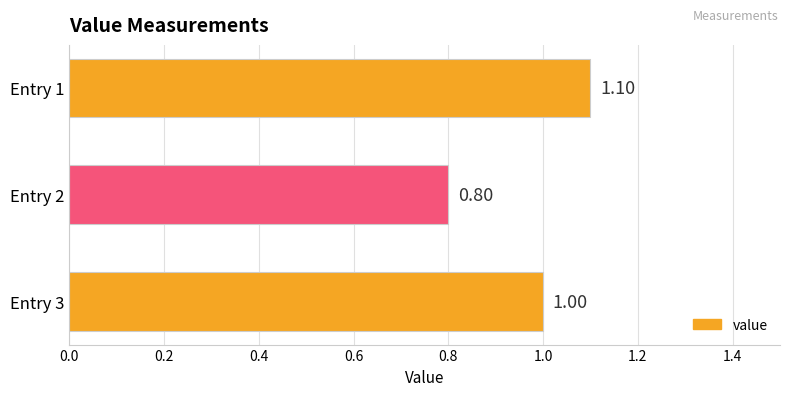

What is the sum of the values at Entry 1 and Entry 2?

1.9